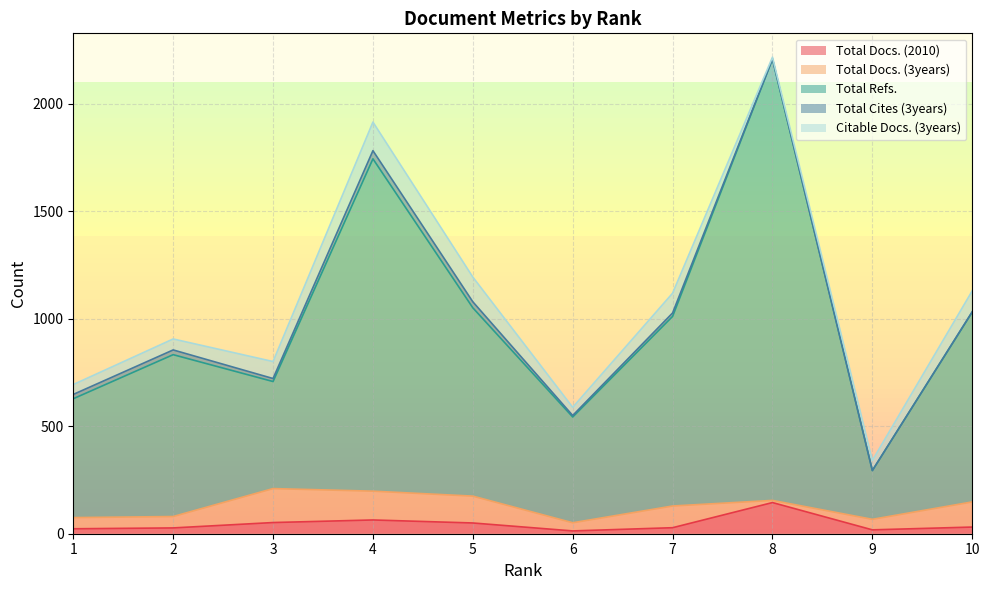

Which series has the largest total across all categories?

Total Refs.